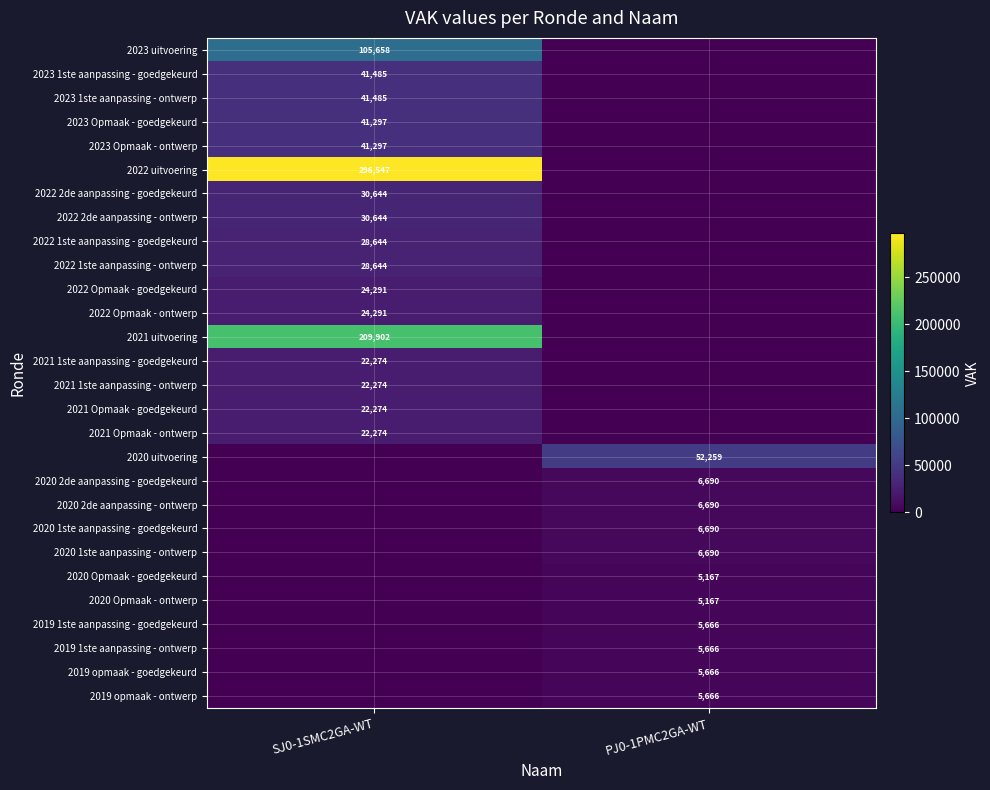

Is the value of 2023 uitvoering at SJ0-1SMC2GA-WT greater than the value of 2020 2de aanpassing - ontwerp at PJ0-1PMC2GA-WT?

Yes